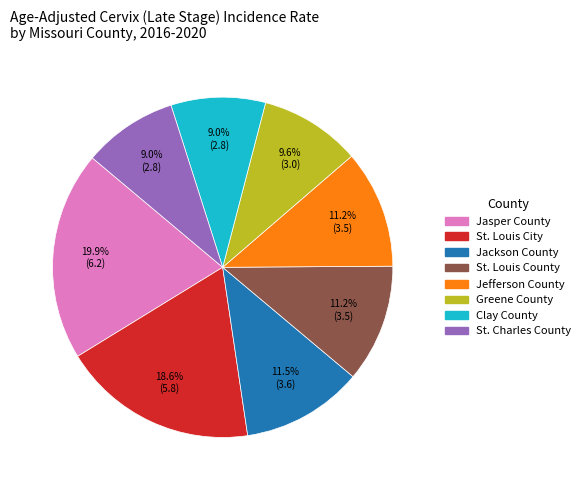

Is there a majority slice in this chart?

No